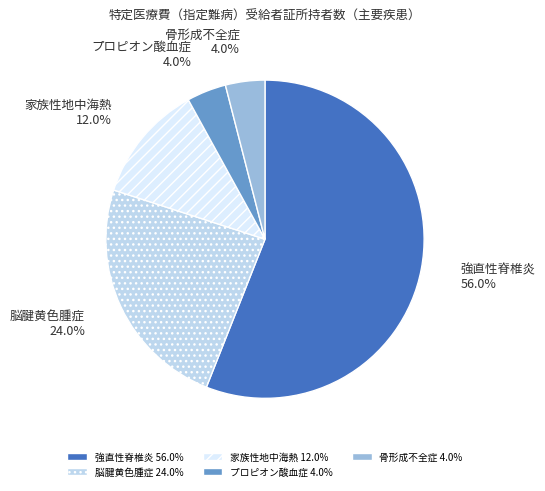

The 家族性地中海熱 slice represents 21% of the pie. True or false?

False